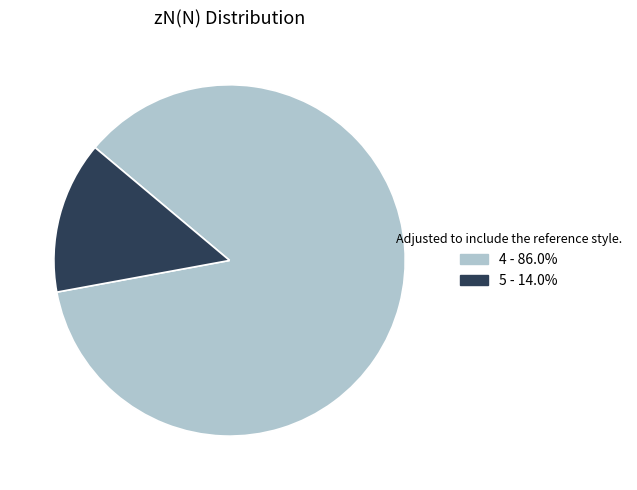

Which category has the smallest portion of the pie?

5